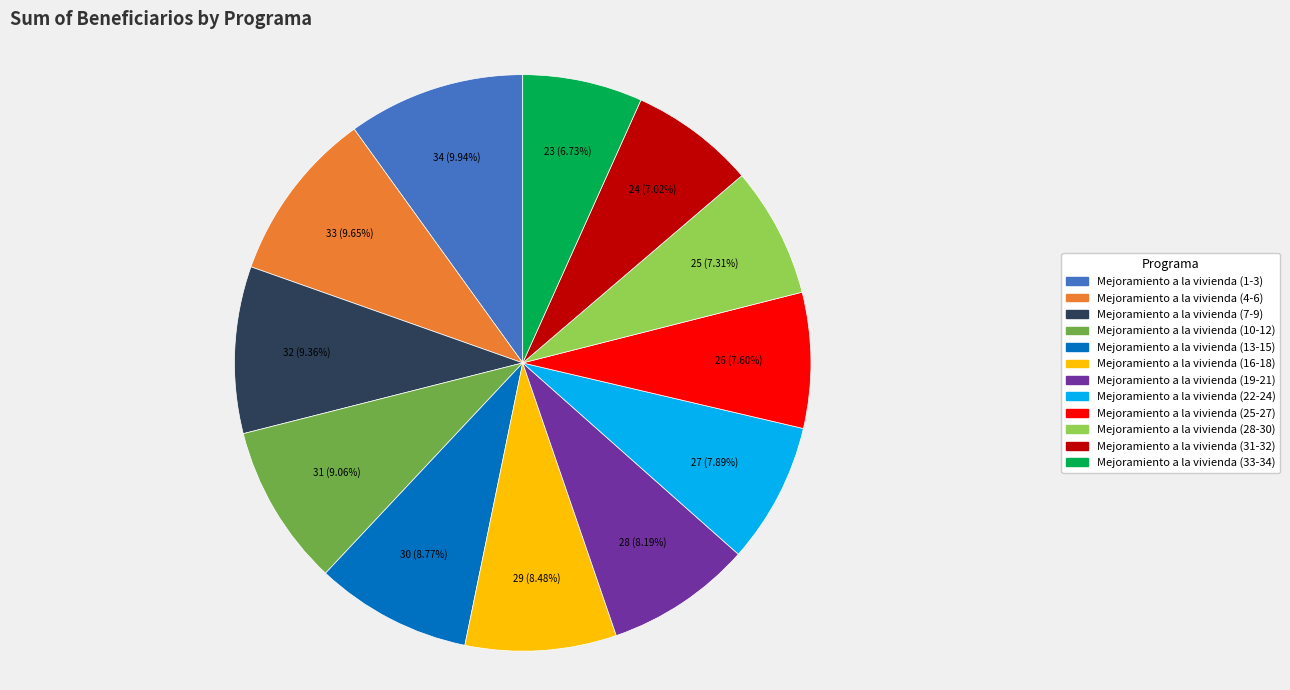

To the nearest percent, what is the difference between the Mejoramiento a la vivienda (31-32) and Mejoramiento a la vivienda (7-9) slice percentages?

2%